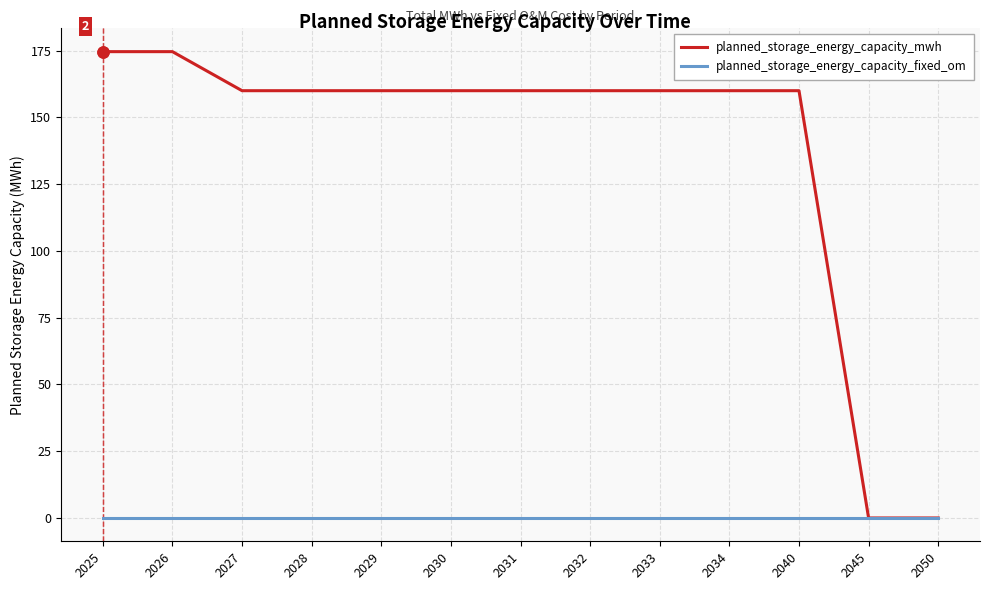

Reading left to right, list all the values displayed in this chart.

planned_storage_energy_capacity_mwh: 174.6	174.6	160.0	160.0	160.0	160.0	160.0	160.0	160.0	160.0	160.0	0.0	0.0
planned_storage_energy_capacity_fixed_om: 0.0	0.0	0.0	0.0	0.0	0.0	0.0	0.0	0.0	0.0	0.0	0.0	0.0